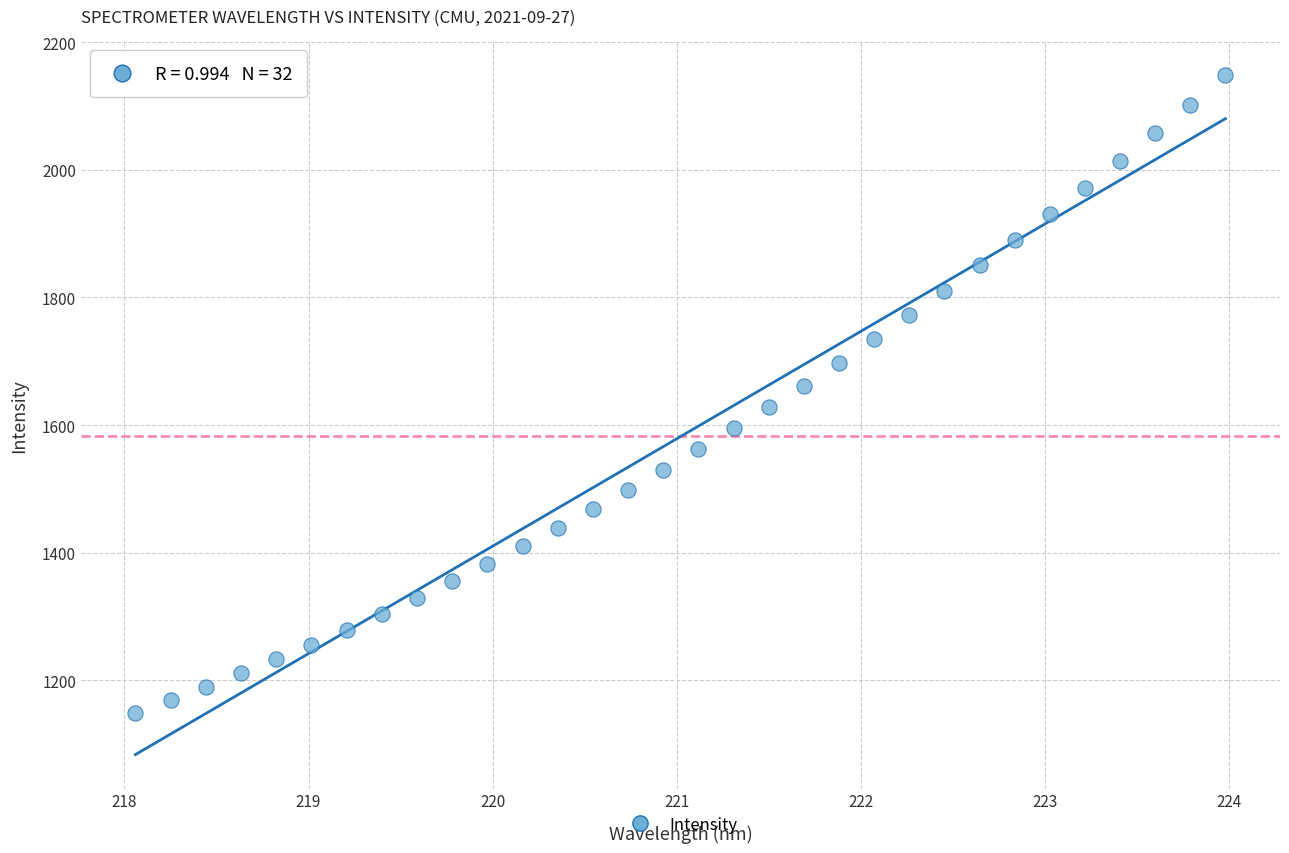

What is the range of X values (max minus min)?

5.9